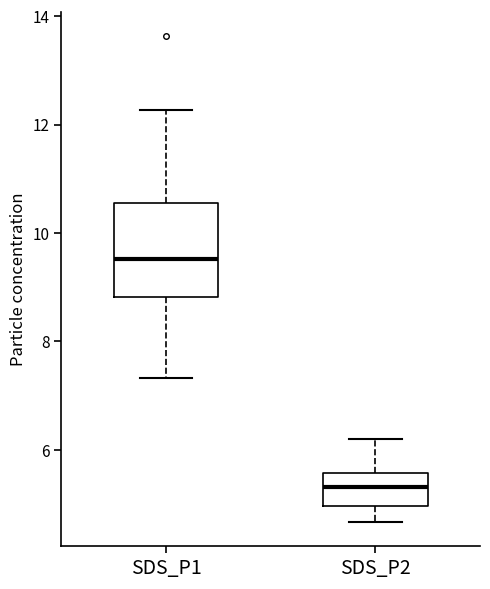

Which box has the highest median line?

SDS_P1